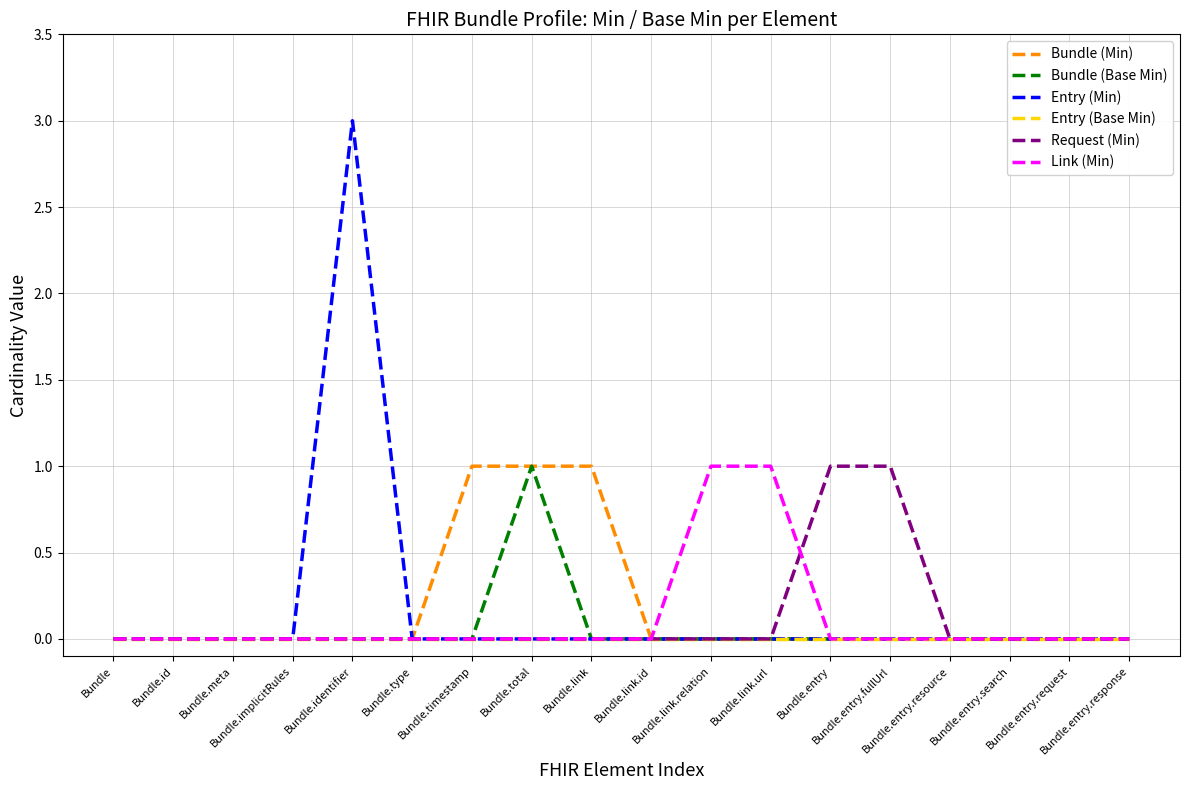

How many distinct data groups are displayed?

6